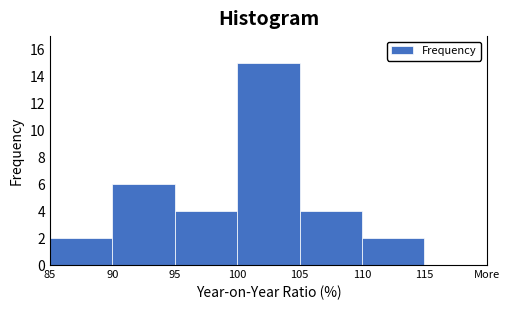

Reading left to right, transcribe all the data shown in this chart.

85=2	90=6	95=4	100=15	105=4	110=2	115=0